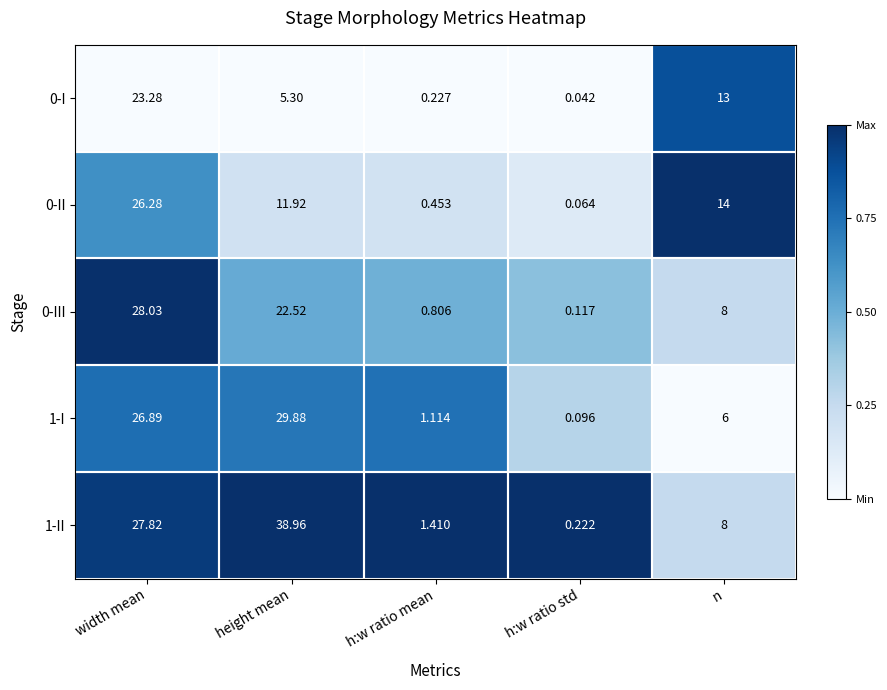

At how many categories does at least one series exceed 0?

5